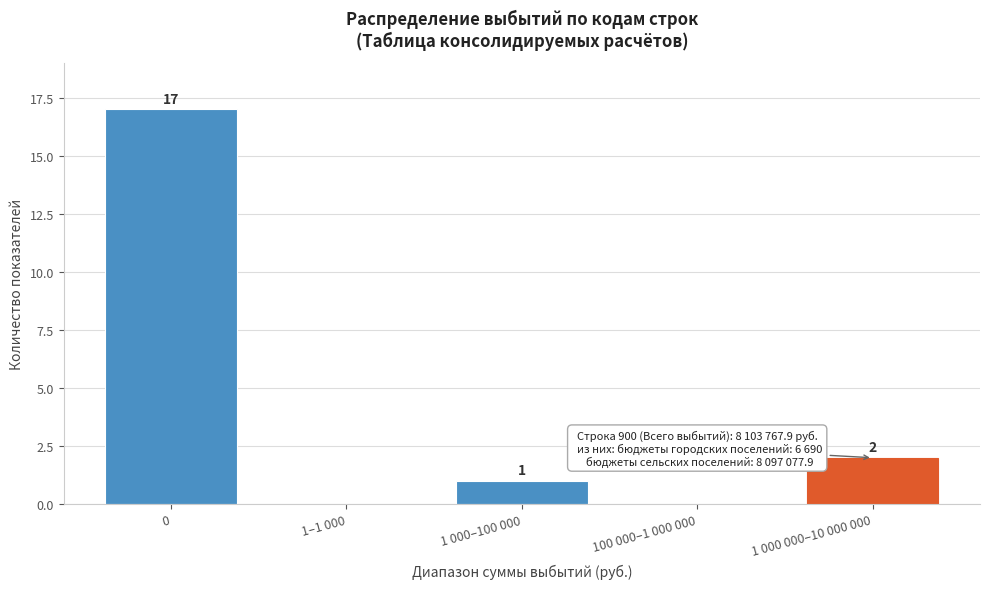

Reading left to right, extract all data points from this chart.

0=17	1–1 000=0	1 000–100 000=1	100 000–1 000 000=0	1 000 000–10 000 000=2